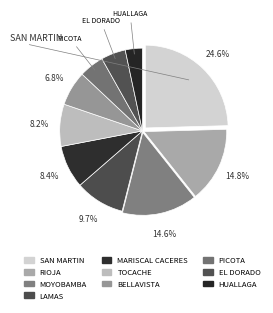

Count the number of slices in the pie.

10